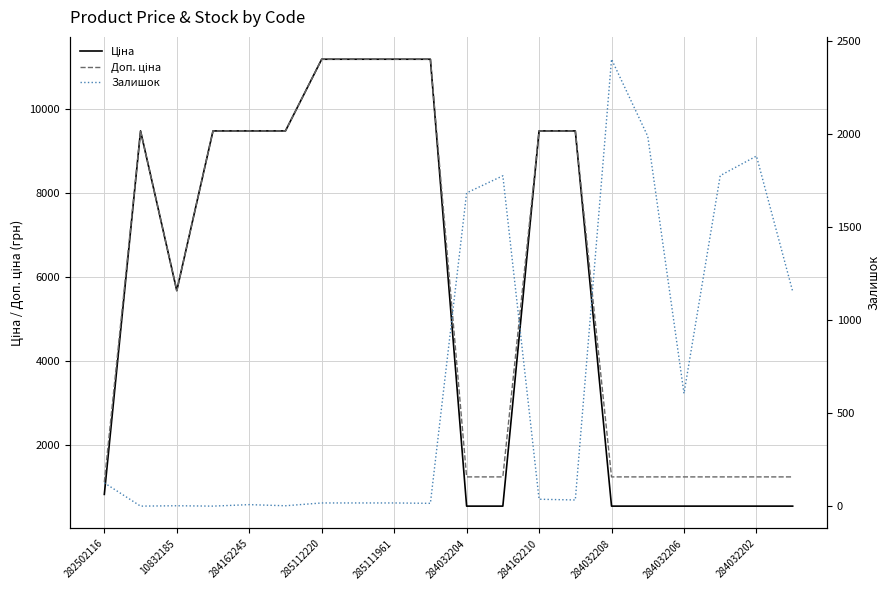

Reading left to right, list all the values displayed in this chart.

Ціна: 818.5	9480.1	5673.8	9480.1	9480.1	9480.1	11188.2	11188.2	11188.2	11188.2	539.0	539.0	9480.1	9480.1	539.0	539.0	539.0	539.0	539.0	539.0
Доп. ціна: 1109.2	9480.1	5673.8	9480.1	9480.1	9480.1	11188.2	11188.2	11188.2	11188.2	1235.4	1235.4	9480.1	9480.1	1235.4	1235.4	1235.4	1235.4	1235.4	1235.4
Залишок: 125.0	0.0	2.0	0.0	8.0	2.0	17.0	17.0	17.0	15.0	1682.0	1774.0	37.0	33.0	2400.0	1986.0	605.0	1775.0	1880.0	1153.0